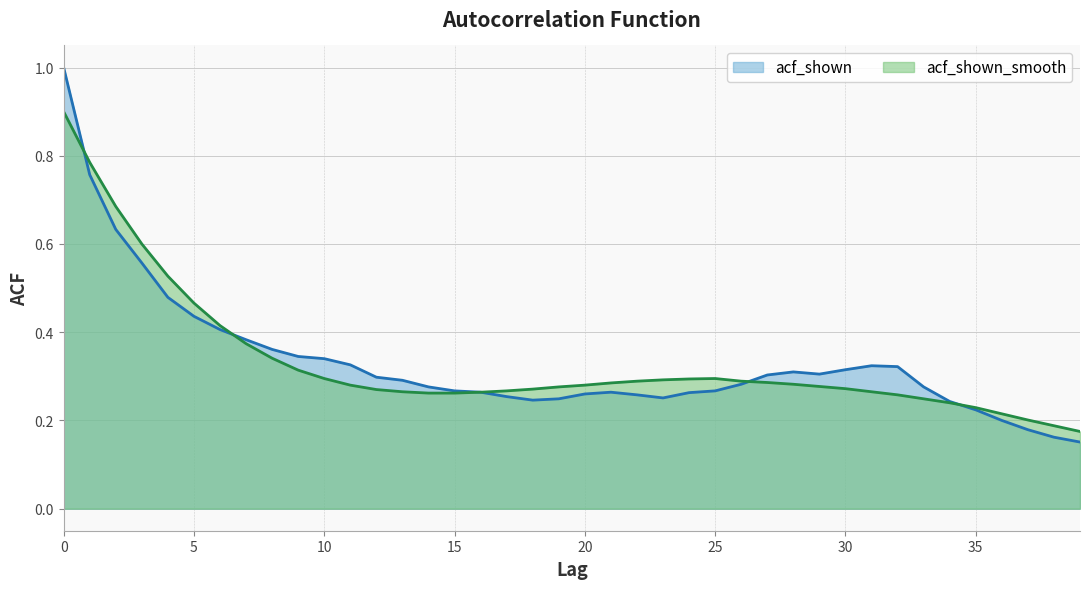

Where is acf_shown_smooth nearest to the value 0?

39